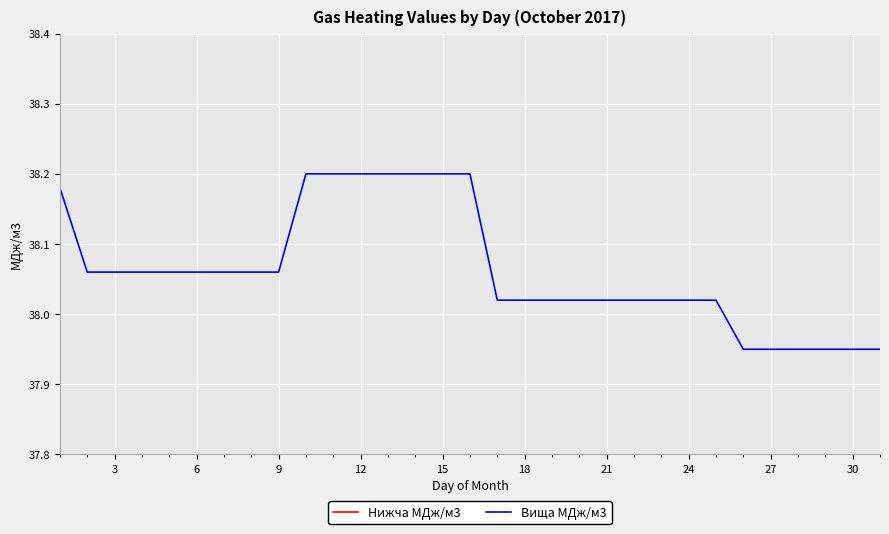

At how many categories does at least one series exceed 34?

31